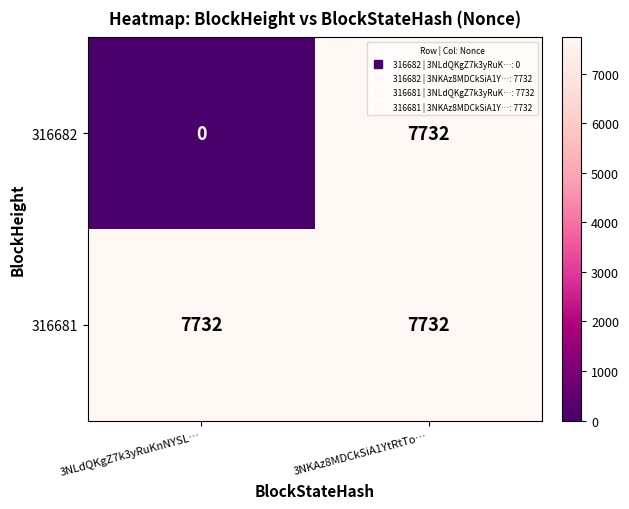

At how many categories does at least one series exceed 334?

2